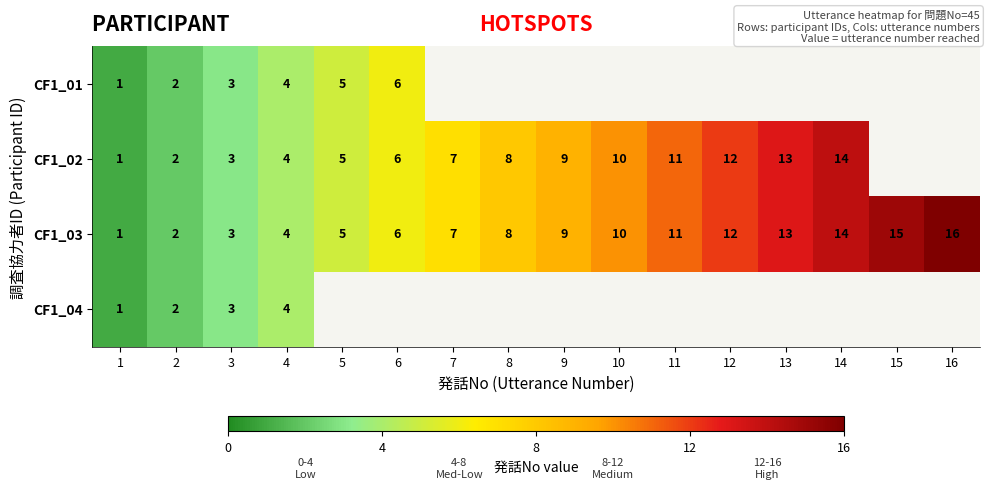

Where is CF1_03 nearest to the value 8?

8